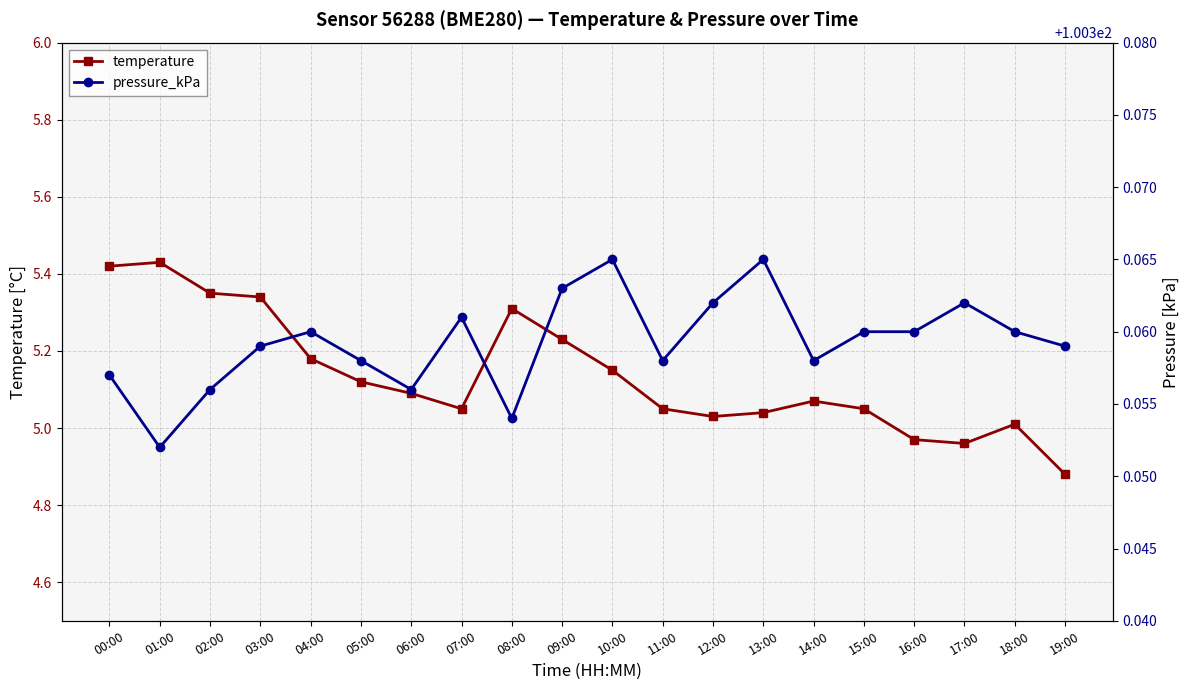

What is the difference between the highest and lowest values at 05:00?

95.2